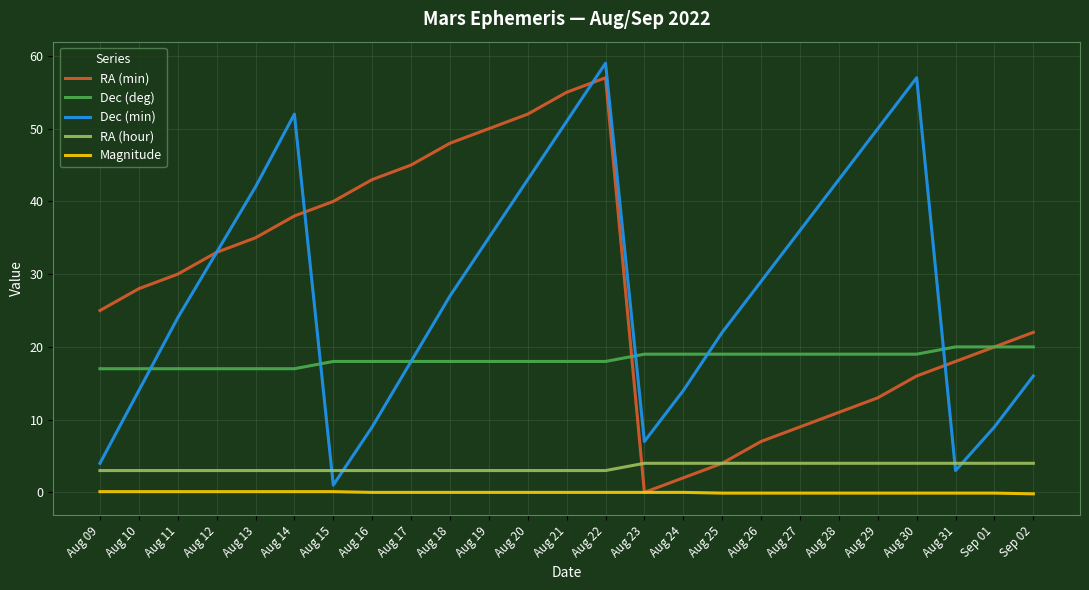

Rank the series at Aug 16 from lowest to highest value.

Magnitude, RA (hour), Dec (min), Dec (deg), RA (min)